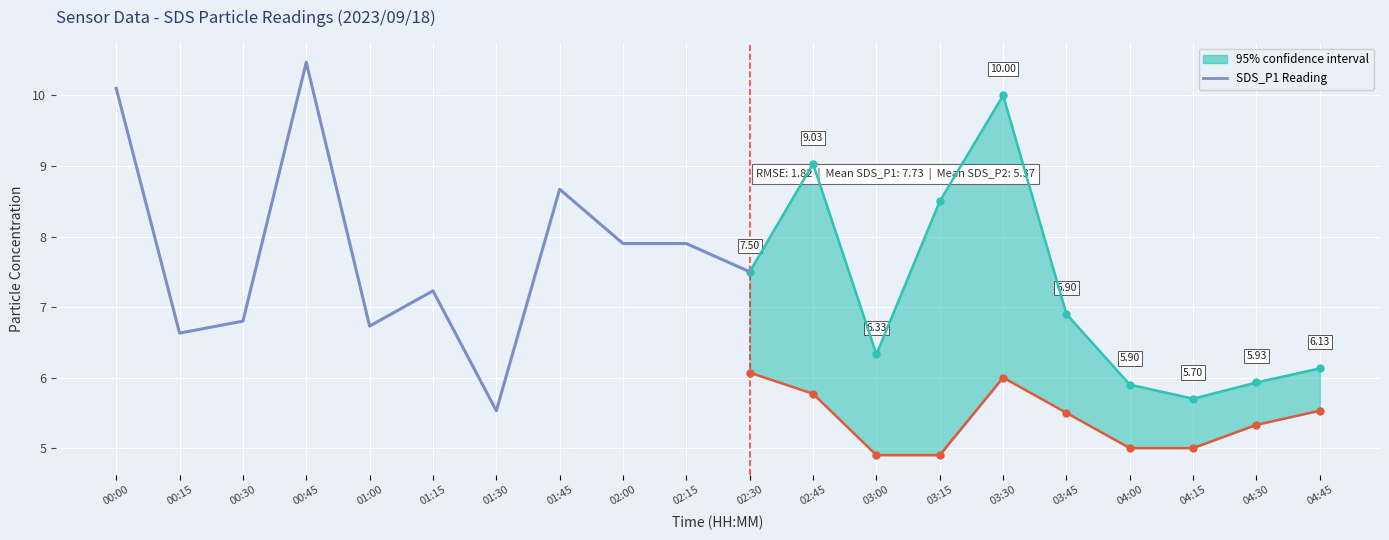

How many data points are above 7?

7